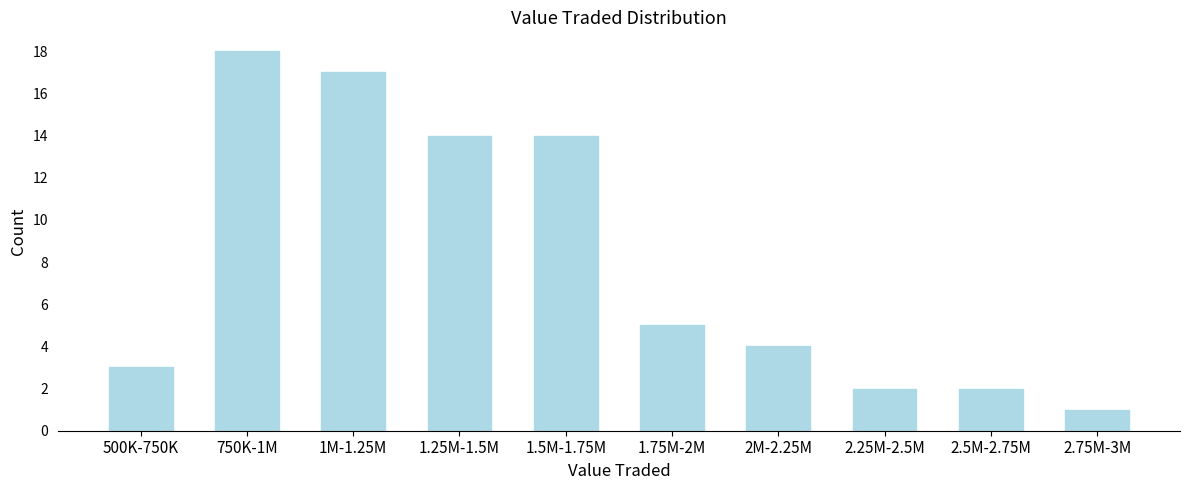

Reading right to left, transcribe all the data shown in this chart.

1	2	2	4	5	14	14	17	18	3